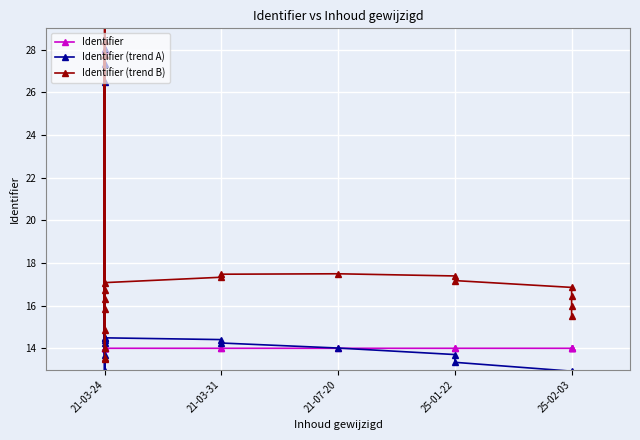

Reading left to right, transcribe all the data shown in this chart.

Identifier: 14.0	14.0	28.0	14.0	28.0	14.0	28.0	14.0	14.0	14.0	14.0	14.0	14.0	14.0	14.0	14.0	14.0	14.0	14.0	14.0
Identifier (trend A): 11.5	12.0	26.5	12.9	27.3	13.7	28.0	14.2	14.4	14.5	14.5	14.4	14.2	14.0	13.7	13.3	12.9	12.5	12.0	11.5
Identifier (trend B): 13.5	13.6	27.7	14.0	28.4	14.9	29.3	15.8	16.3	16.7	17.1	17.3	17.5	17.5	17.4	17.2	16.9	16.5	16.0	15.5